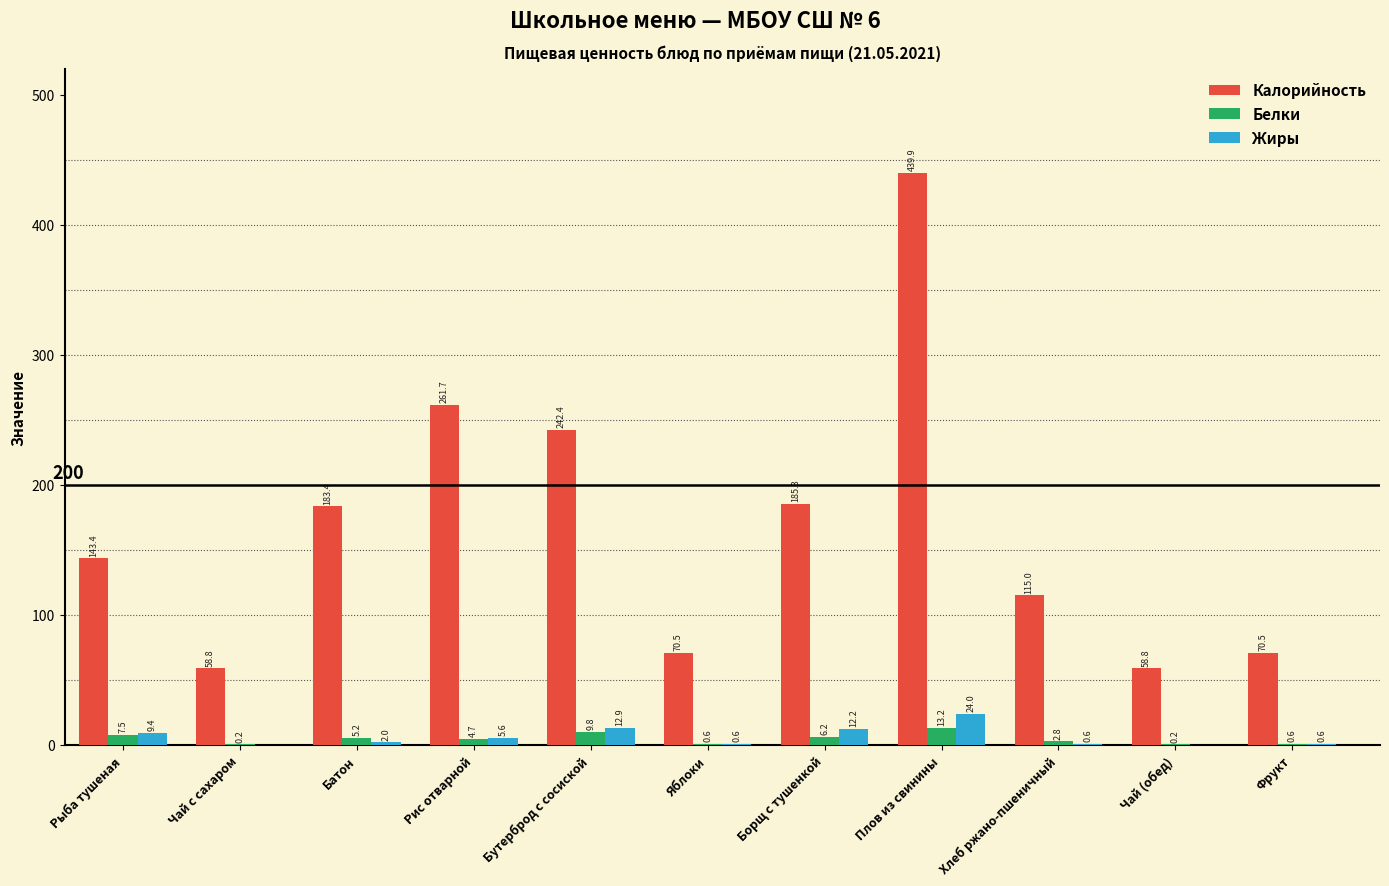

Which series has the largest total across all categories?

Калорийность